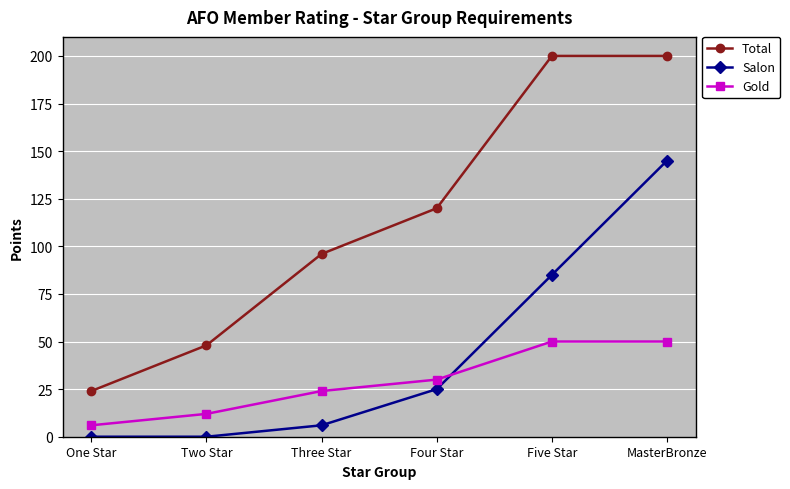

How many values in the Total series are below 120?

3